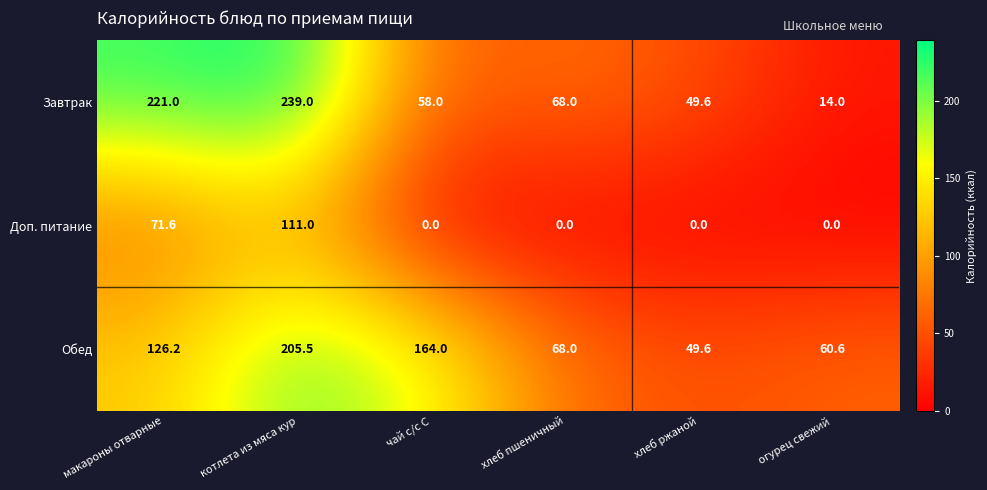

The value of Обед at макароны отварные is 126.2. True or false?

True